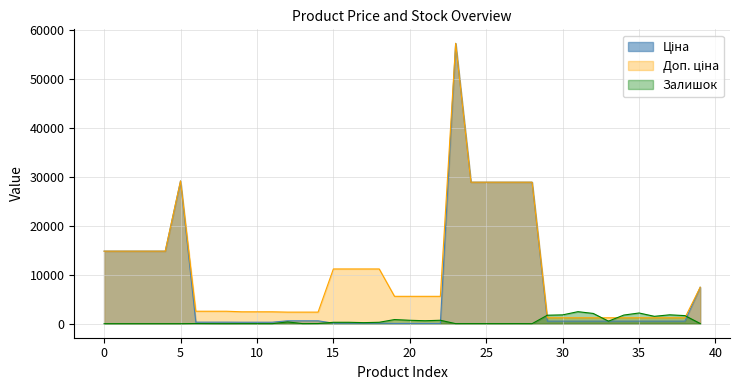

The value of Залишок at 33 is 518.0. True or false?

True